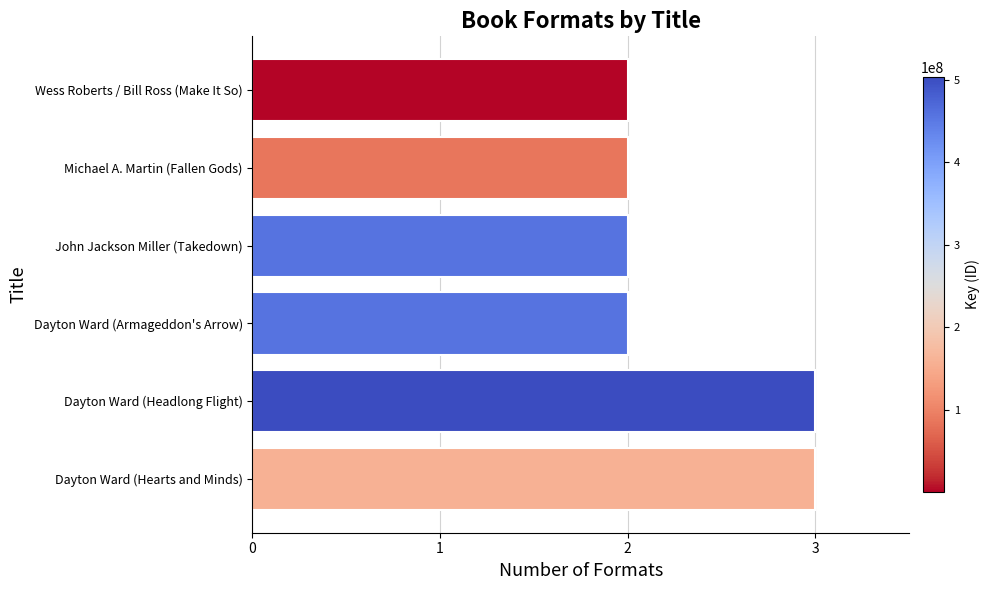

How many bars are there in total?

6